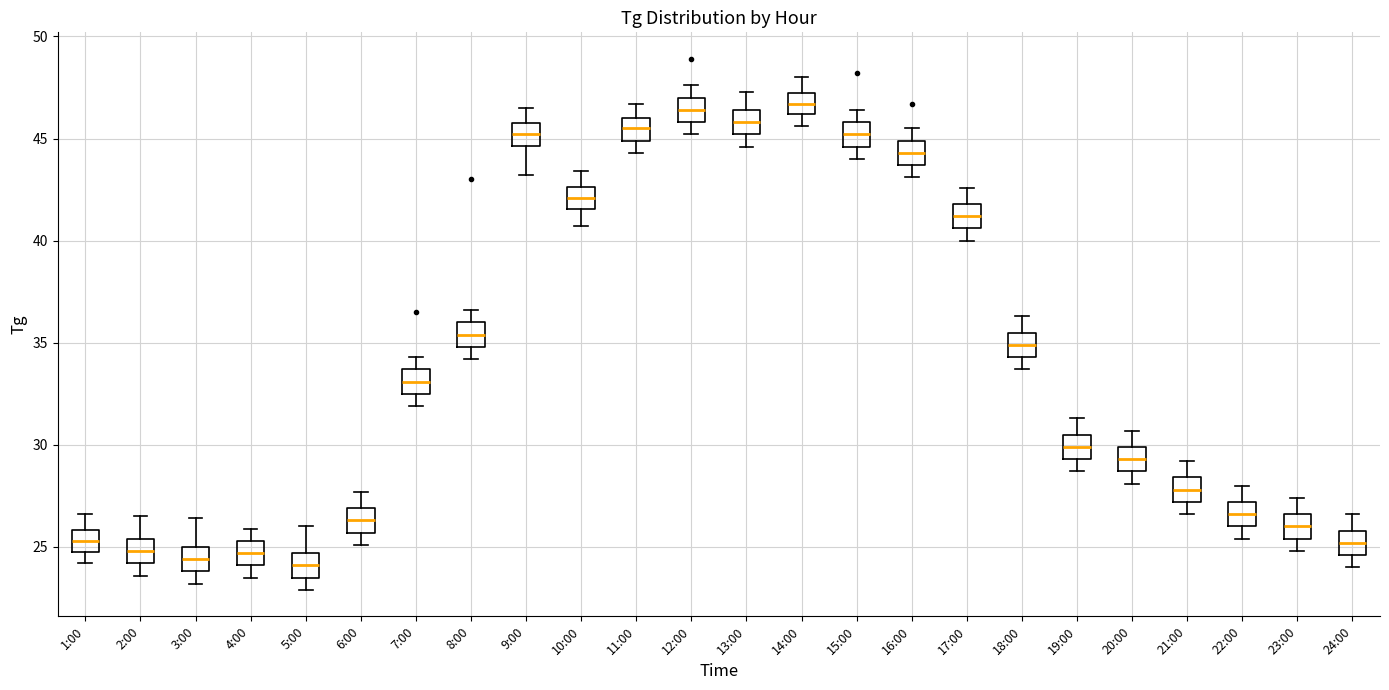

Reading left to right, read every box against the y-axis: the position of its median line, the range the box covers, and the ends of its whiskers. The values are not printed on the chart, so give them approximately, as read against the axis.

1:00: median 25.5, box 25.0 to 26.0, whiskers 24.0 to 26.5
2:00: median 25.0, box 24.0 to 25.5, whiskers 23.5 to 26.5
3:00: median 24.5, box 24.0 to 25.0, whiskers 23.0 to 26.5
4:00: median 24.5, box 24.0 to 25.5, whiskers 23.5 to 26.0
5:00: median 24.0, box 23.5 to 24.5, whiskers 23.0 to 26.0
6:00: median 26.5, box 25.5 to 27.0, whiskers 25.0 to 27.5
7:00: median 33.0, box 32.5 to 33.5, whiskers 32.0 to 34.5
8:00: median 35.5, box 35.0 to 36.0, whiskers 34.0 to 36.5
9:00: median 45.0, box 44.5 to 46.0, whiskers 43.0 to 46.5
10:00: median 42.0, box 41.5 to 42.5, whiskers 40.5 to 43.5
11:00: median 45.5, box 45.0 to 46.0, whiskers 44.5 to 46.5
12:00: median 46.5, box 46.0 to 47.0, whiskers 45.0 to 47.5
13:00: median 46.0, box 45.0 to 46.5, whiskers 44.5 to 47.5
14:00: median 46.5, box 46.0 to 47.5, whiskers 45.5 to 48.0
15:00: median 45.0, box 44.5 to 46.0, whiskers 44.0 to 46.5
16:00: median 44.5, box 43.5 to 45.0, whiskers 43.0 to 45.5
17:00: median 41.0, box 40.5 to 42.0, whiskers 40.0 to 42.5
18:00: median 35.0, box 34.5 to 35.5, whiskers 33.5 to 36.5
19:00: median 30.0, box 29.5 to 30.5, whiskers 28.5 to 31.5
20:00: median 29.5, box 28.5 to 30.0, whiskers 28.0 to 30.5
21:00: median 28.0, box 27.0 to 28.5, whiskers 26.5 to 29.0
22:00: median 26.5, box 26.0 to 27.0, whiskers 25.5 to 28.0
23:00: median 26.0, box 25.5 to 26.5, whiskers 25.0 to 27.5
24:00: median 25.0, box 24.5 to 26.0, whiskers 24.0 to 26.5